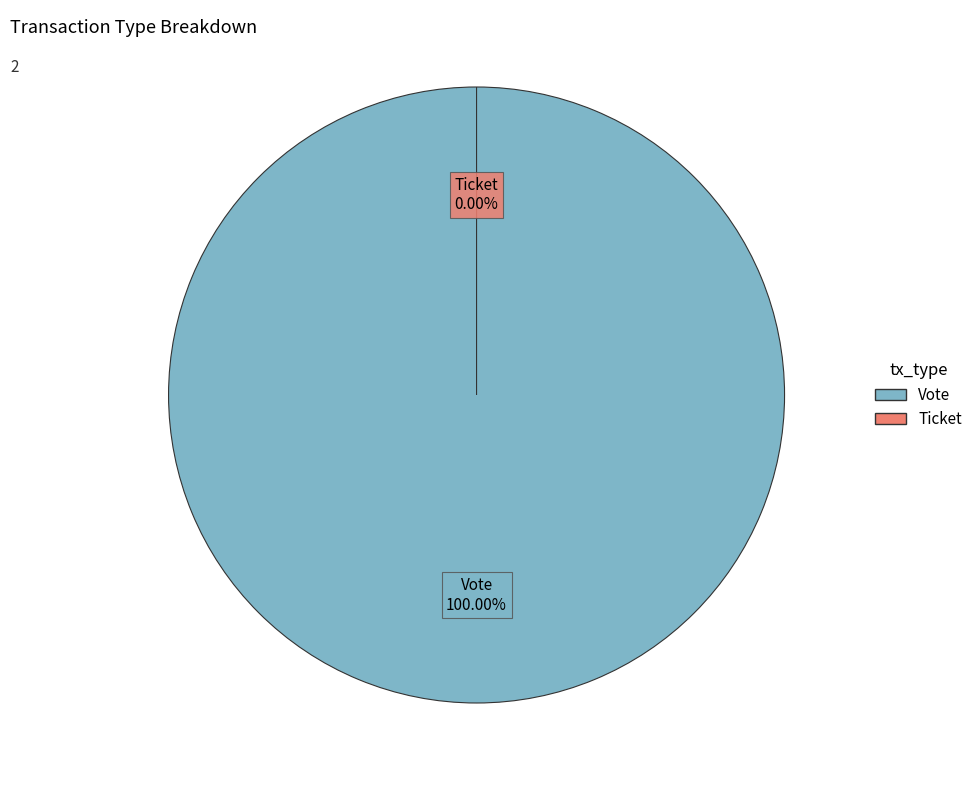

The Ticket slice represents 0% of the pie. True or false?

True